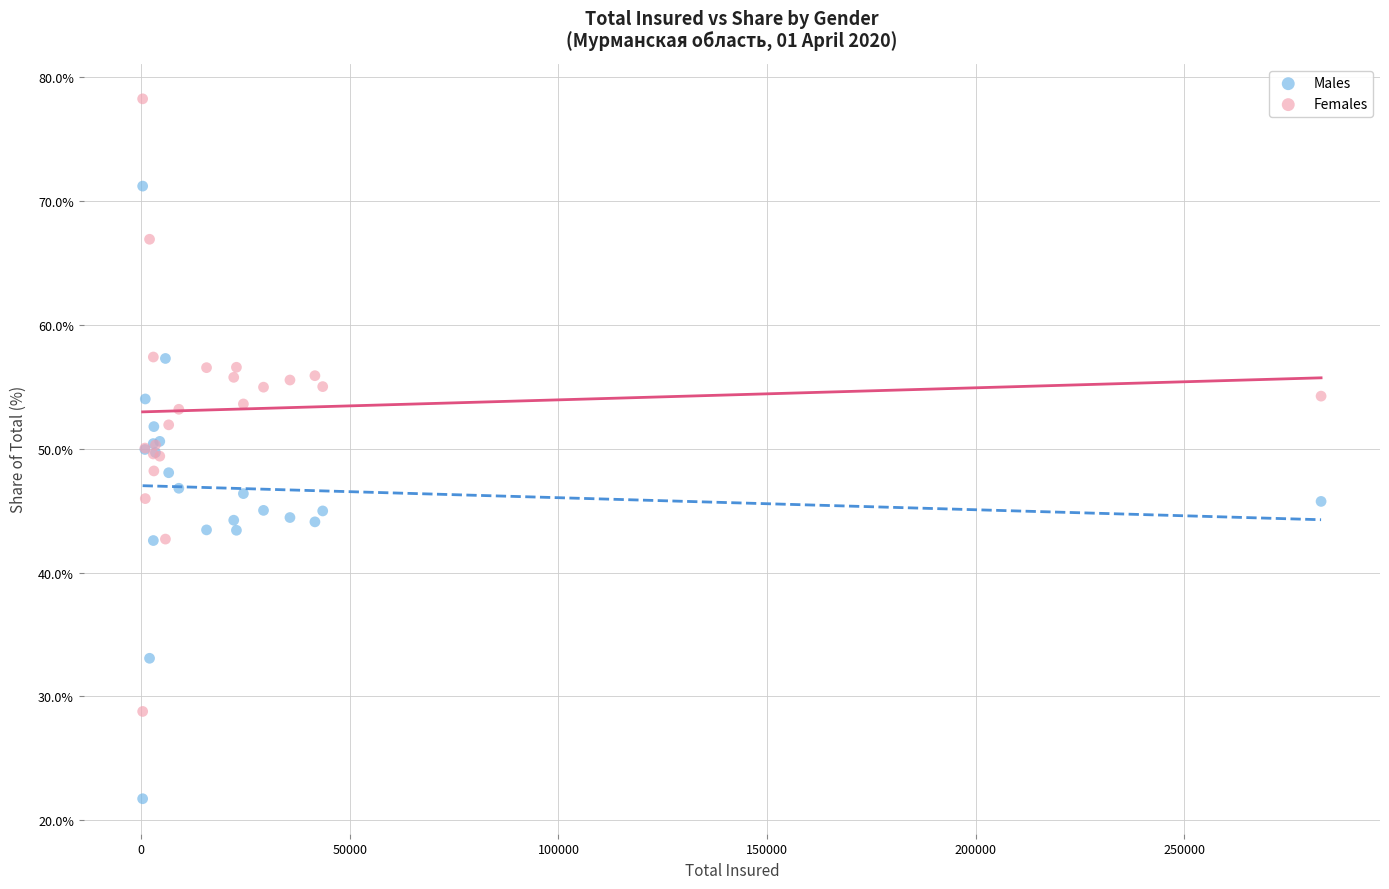

Which series contains the highest Y value?

Females